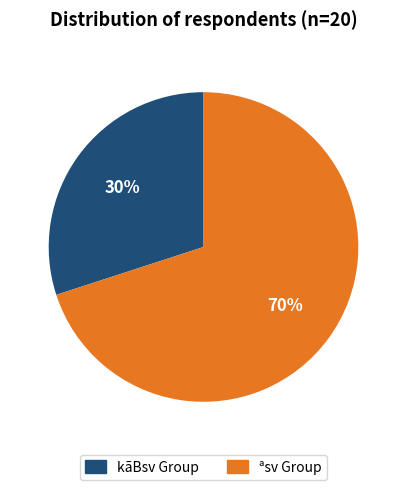

Is there a majority slice in this chart?

Yes